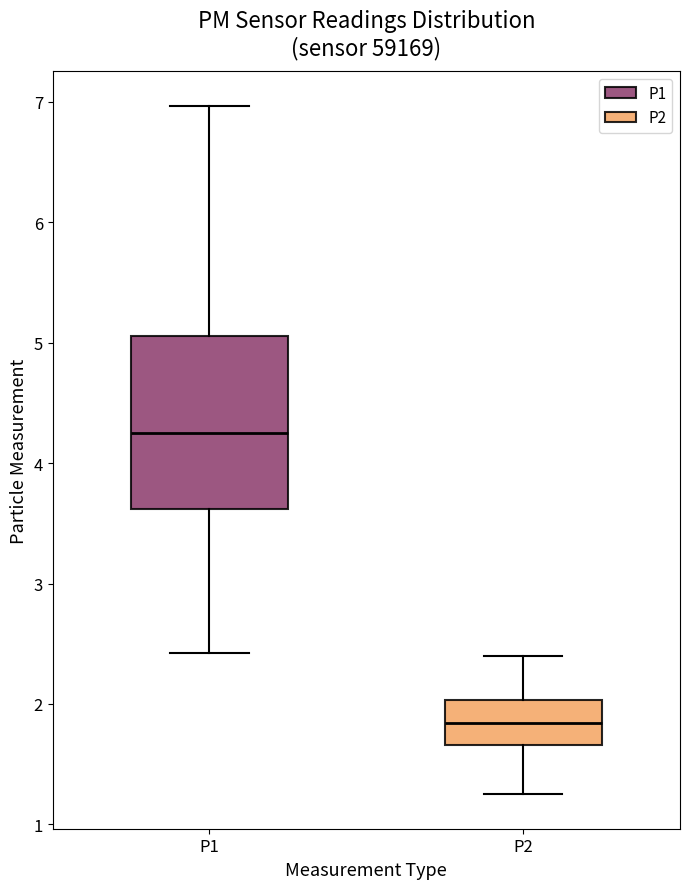

Reading left to right, read every box against the y-axis: the position of its median line, the range the box covers, and the ends of its whiskers. The values are not printed on the chart, so give them approximately, as read against the axis.

P1: median 4.3, box 3.6 to 5.1, whiskers 2.4 to 7.0
P2: median 1.8, box 1.7 to 2.0, whiskers 1.3 to 2.4